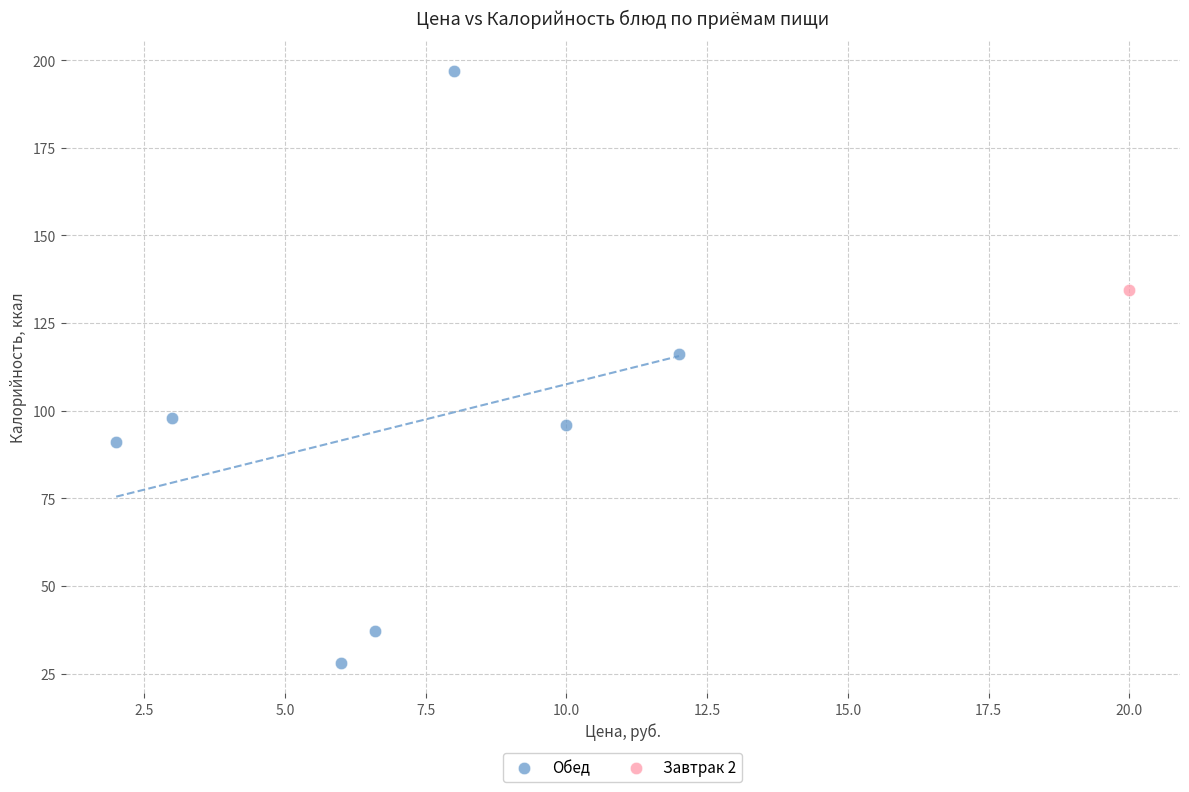

What are all the series names shown in the legend?

Обед, Завтрак 2